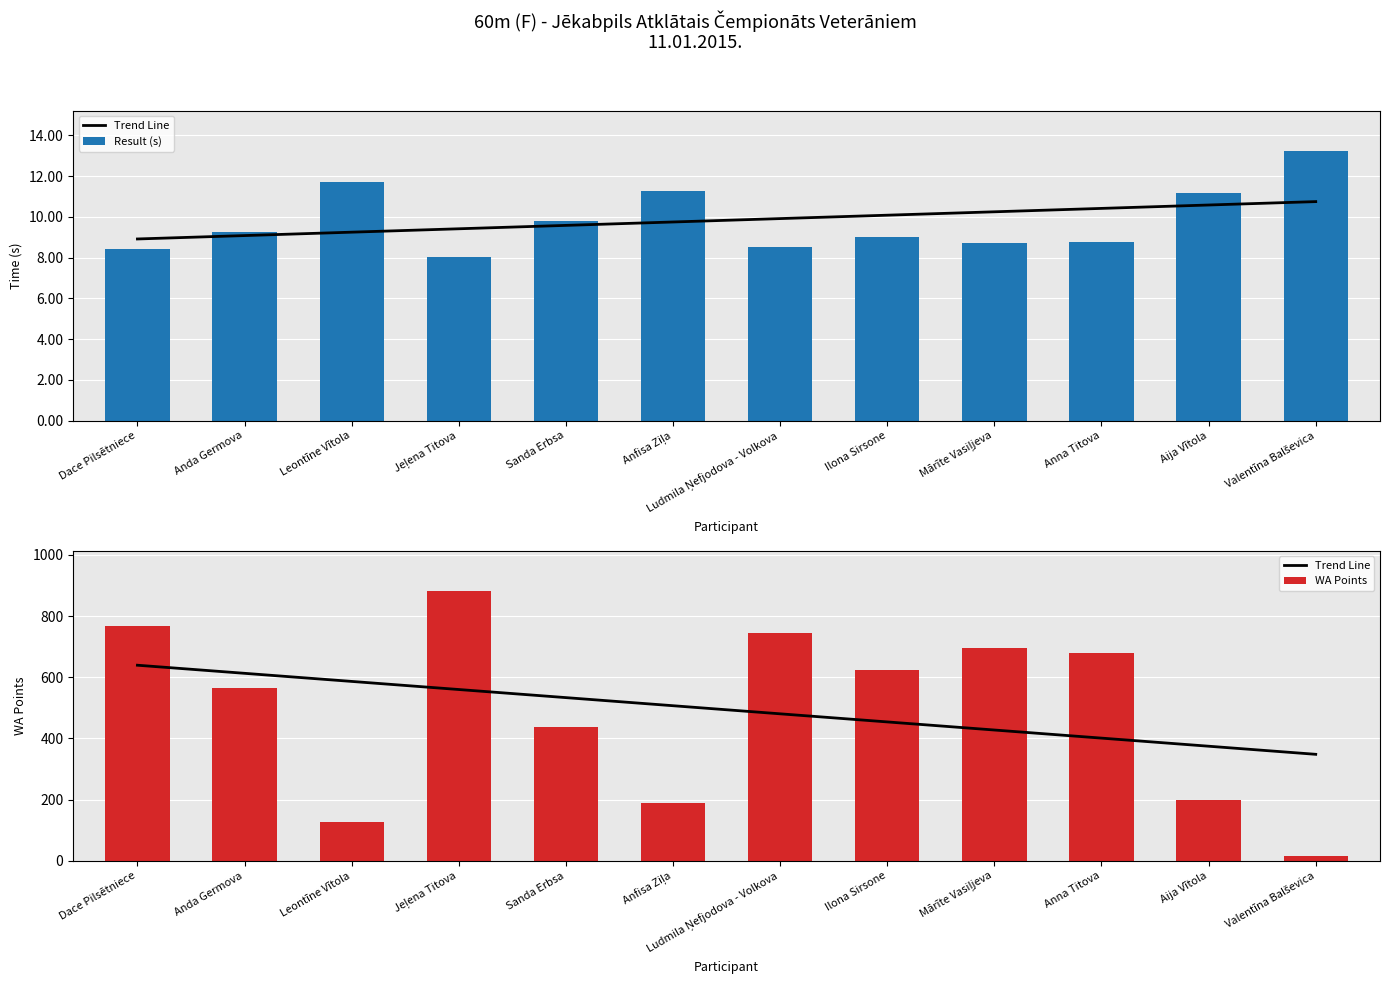

How many values in the WA Points series exceed 624?

5